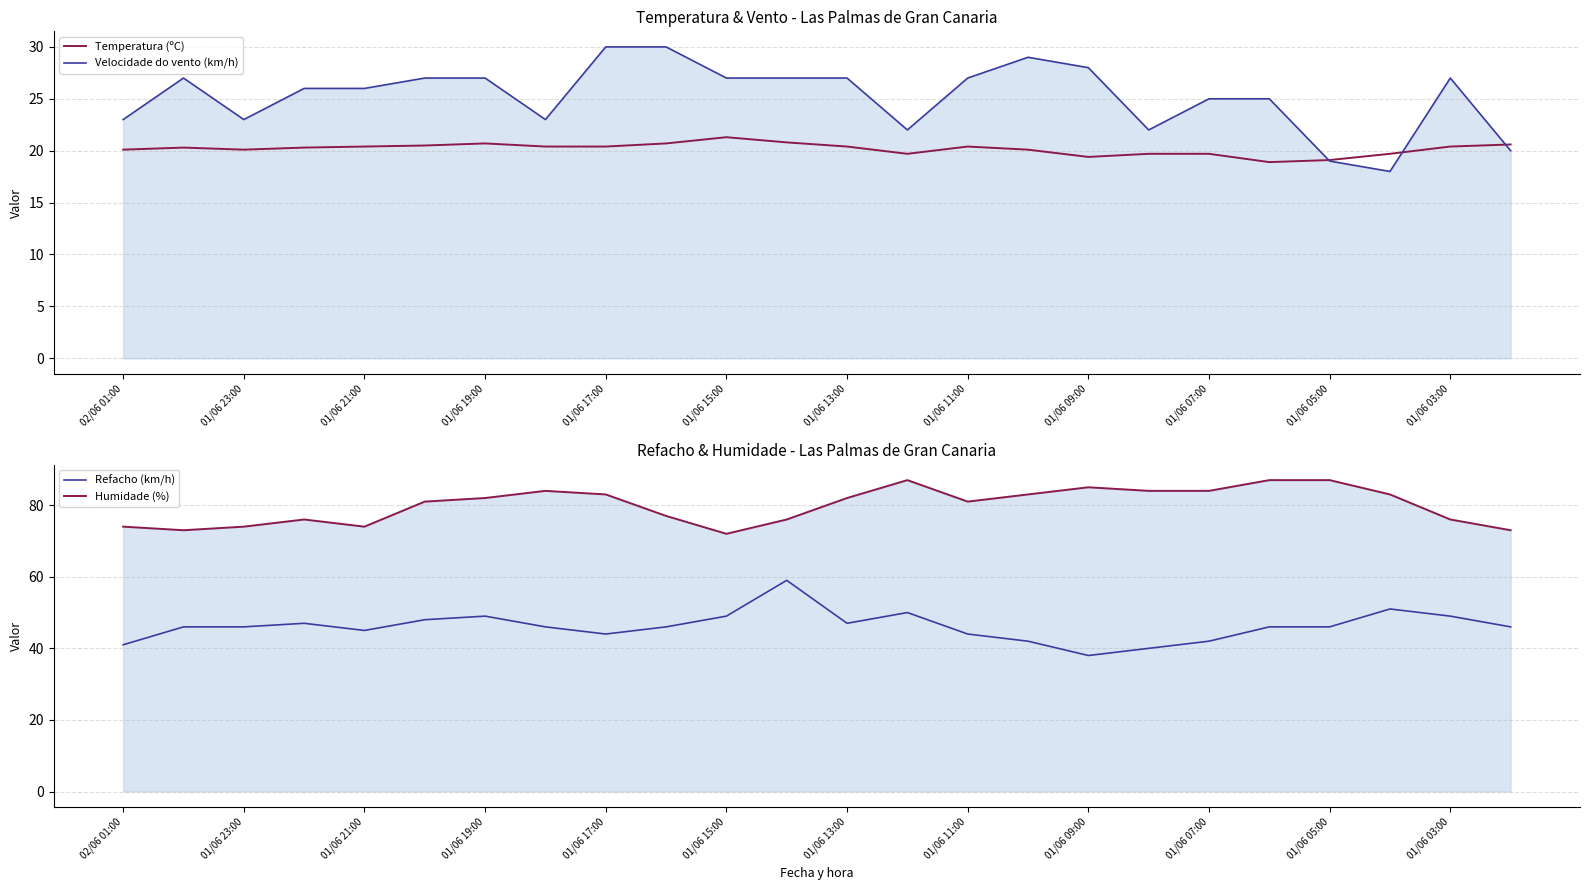

What is the highest value of the Temperatura (ºC) series?

21.3